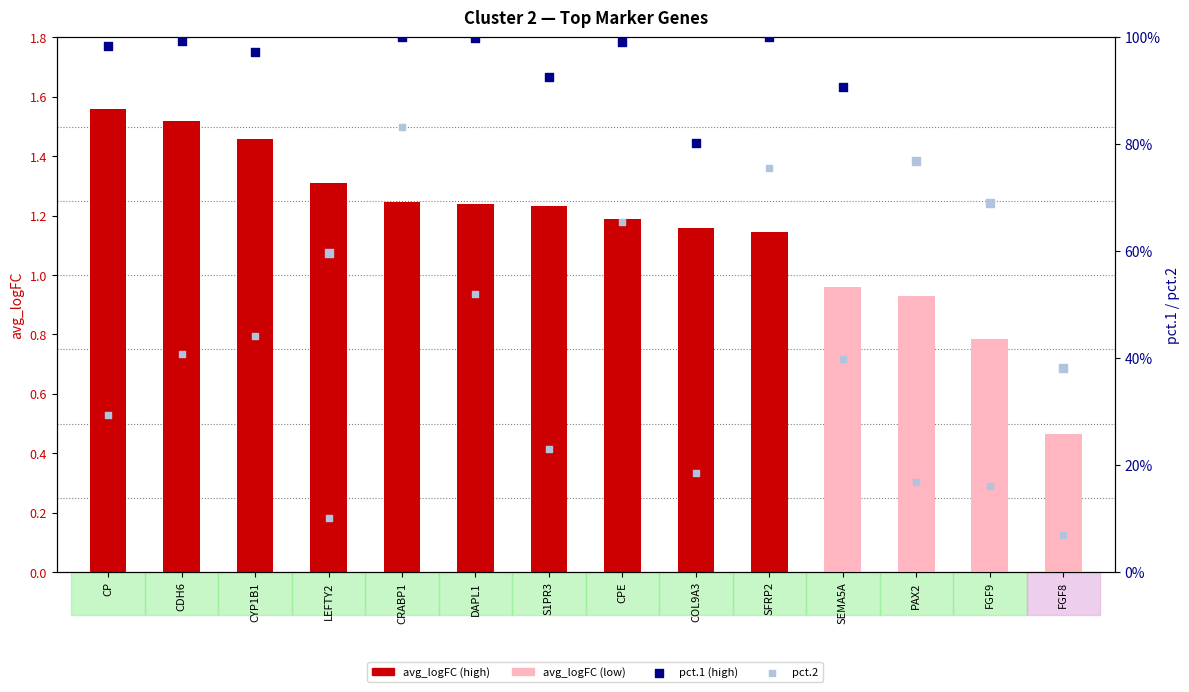

Between SEMA5A and CPE, which is larger?

CPE